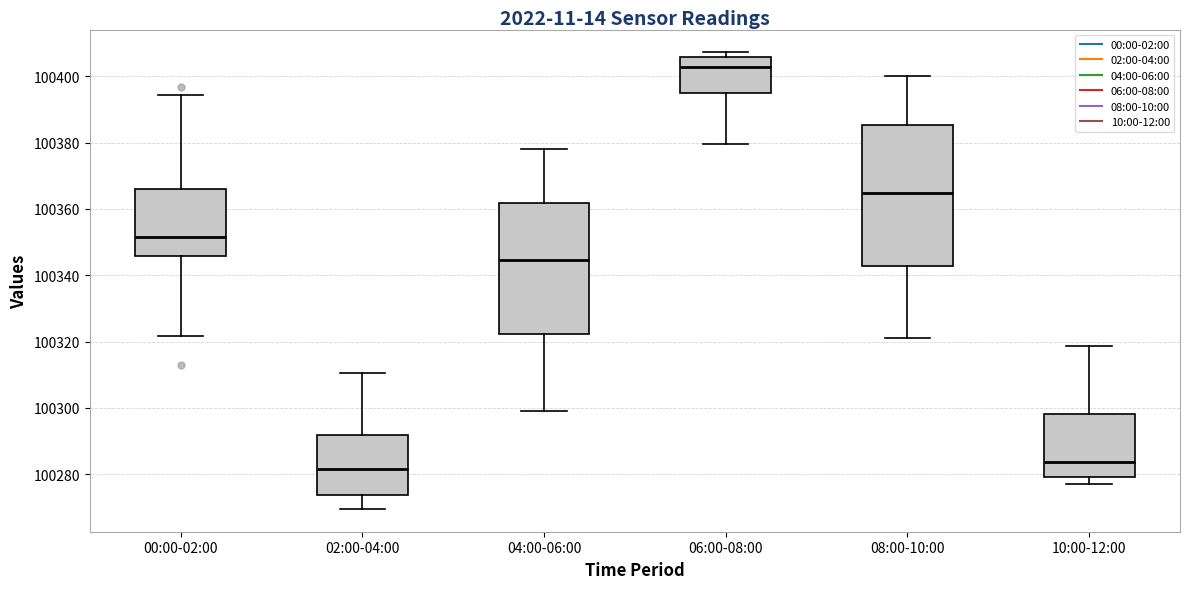

Comparing the boxes themselves (not the whiskers), which one is the tallest?

08:00-10:00